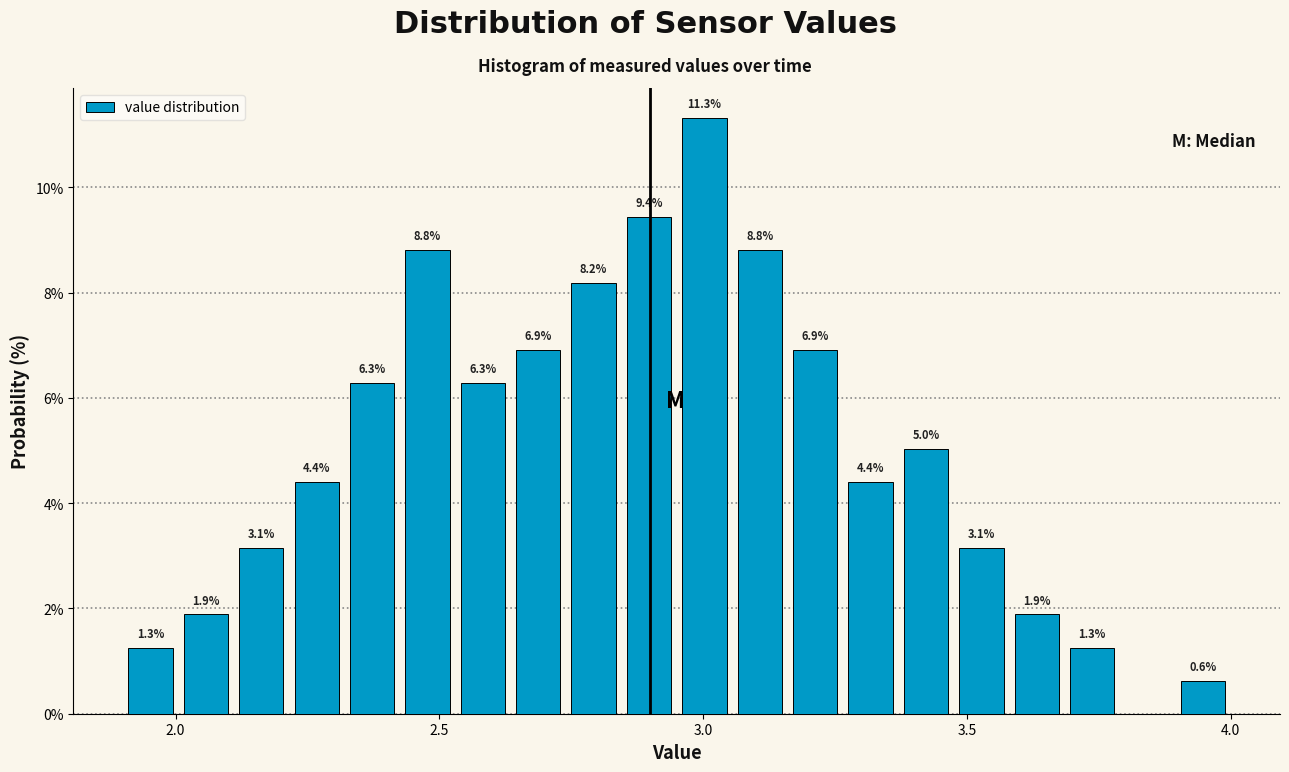

Read against the x-axis, roughly where is the centre of the tallest bar?

3.00